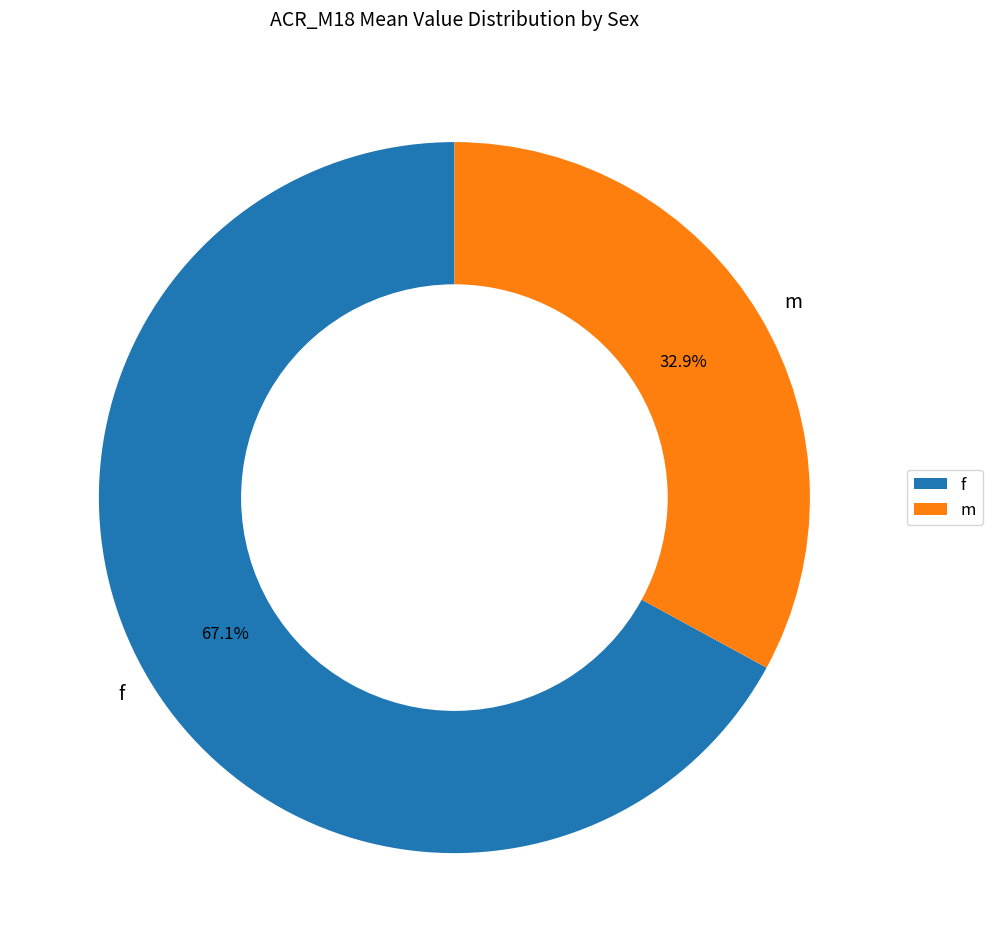

Which category has the smallest portion of the pie?

m